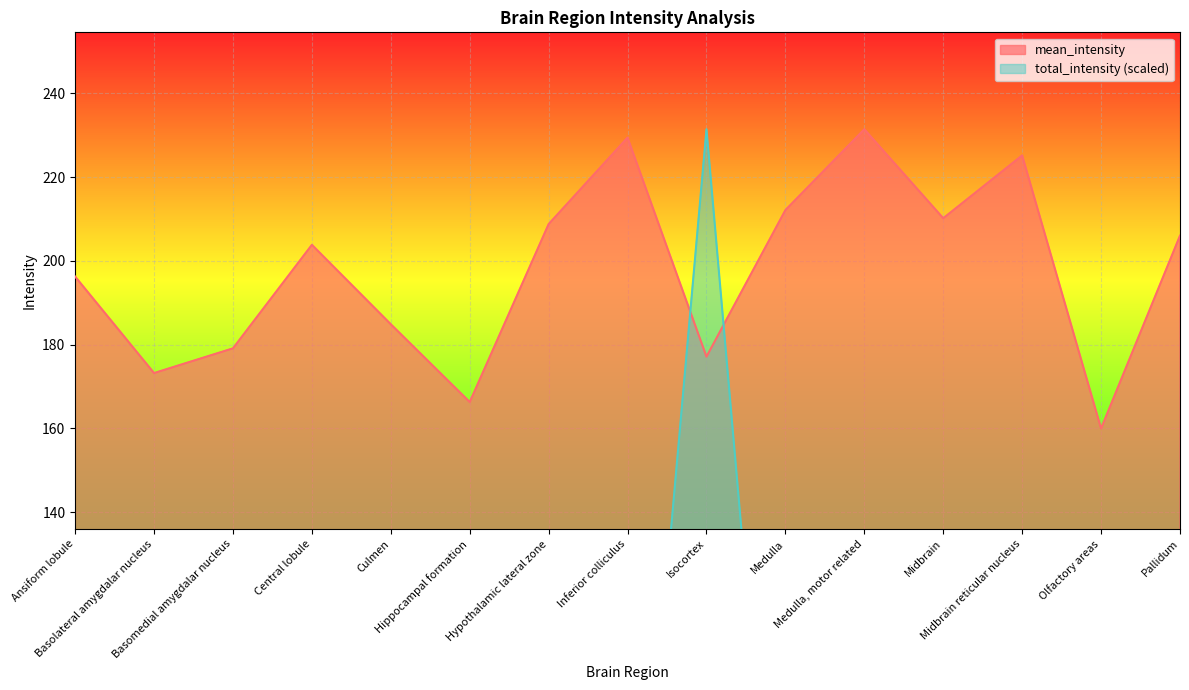

Is it true that mean_intensity equals 372.3 at Midbrain reticular nucleus?

False